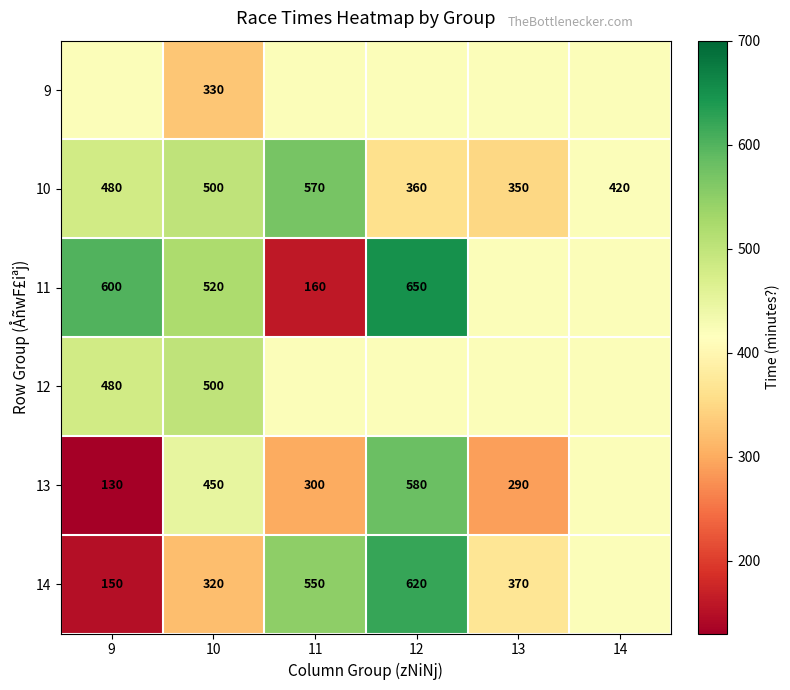

True or false: 9 has a value of 330.0 at 10.

True